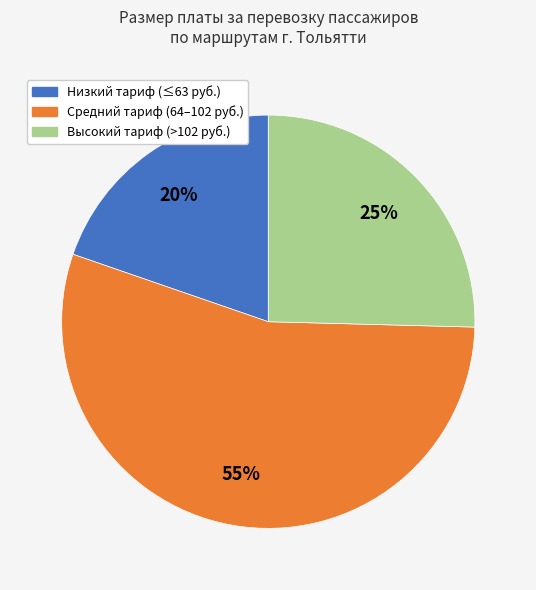

To the nearest percent, what is the difference between the largest and smallest slice percentages?

35%